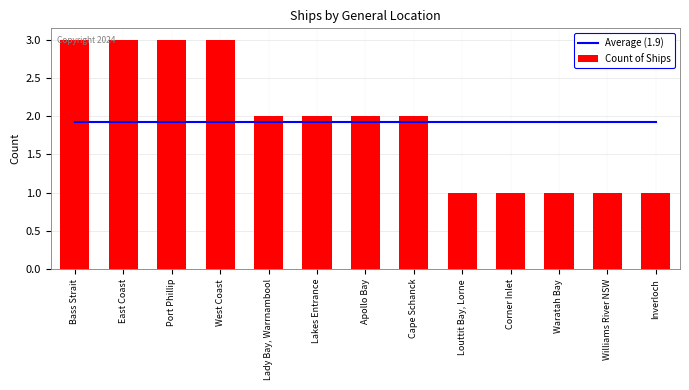

The Count of Ships series shows 0 at Lady Bay, Warrnambool. True or false?

False